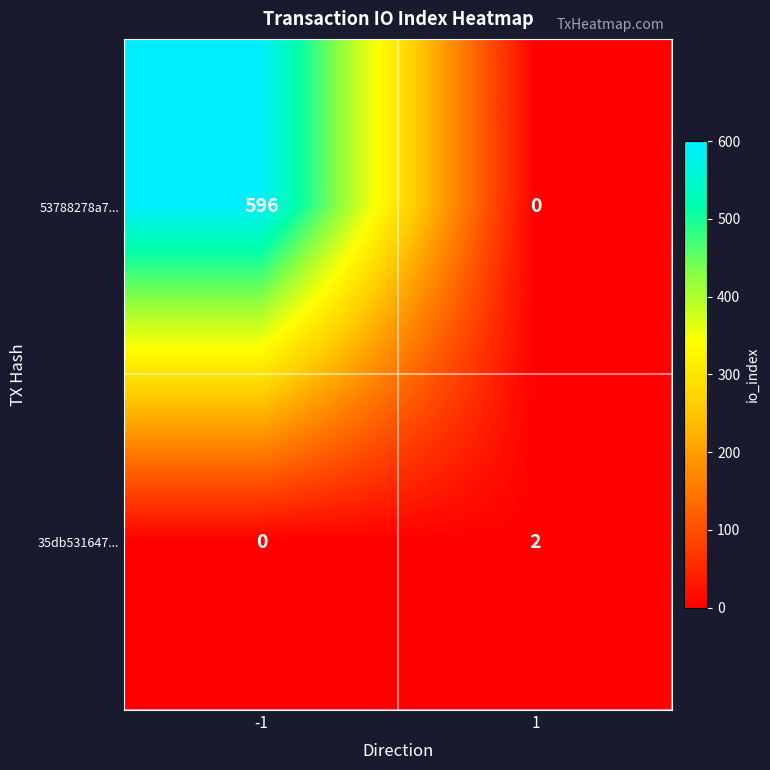

How many values in 53788278a7... are above zero?

1